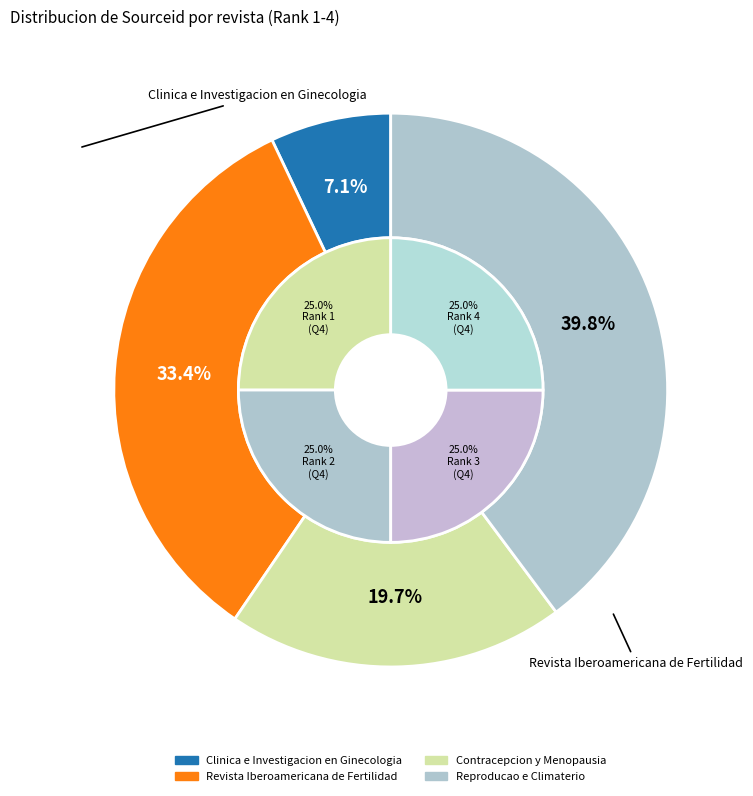

Is the sum of Revista Iberoamericana de Fertilidad and Reproducao e Climaterio greater than half?

Yes